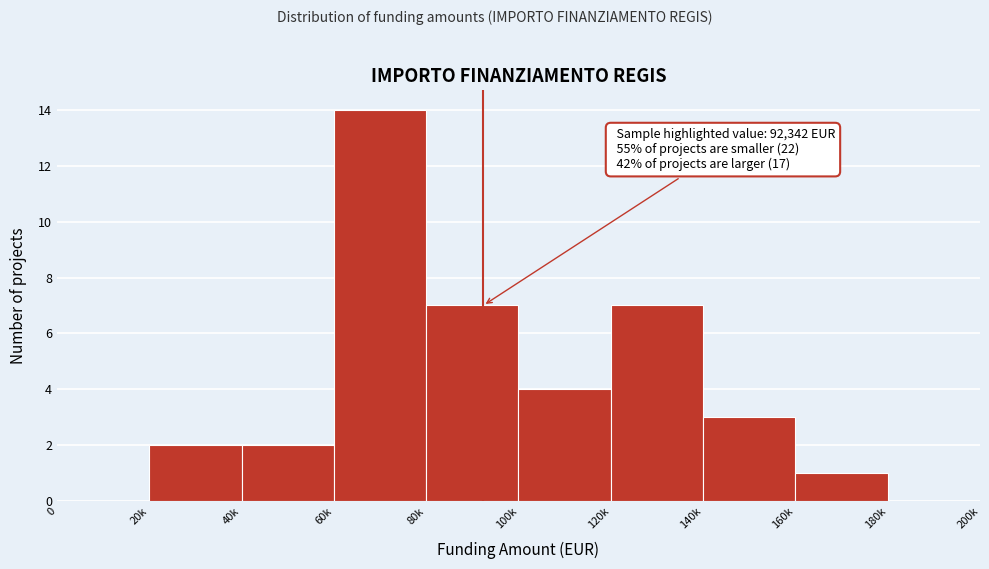

Reading left to right, extract all data points from this chart.

0=0	20k=2	40k=2	60k=14	80k=7	100k=4	120k=7	140k=3	160k=1	180k=0